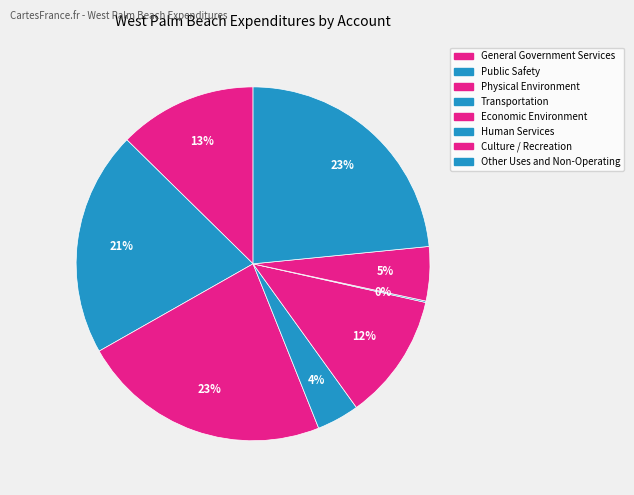

To the nearest percent, what is the difference between the General Government Services and Human Services slice percentages?

13%